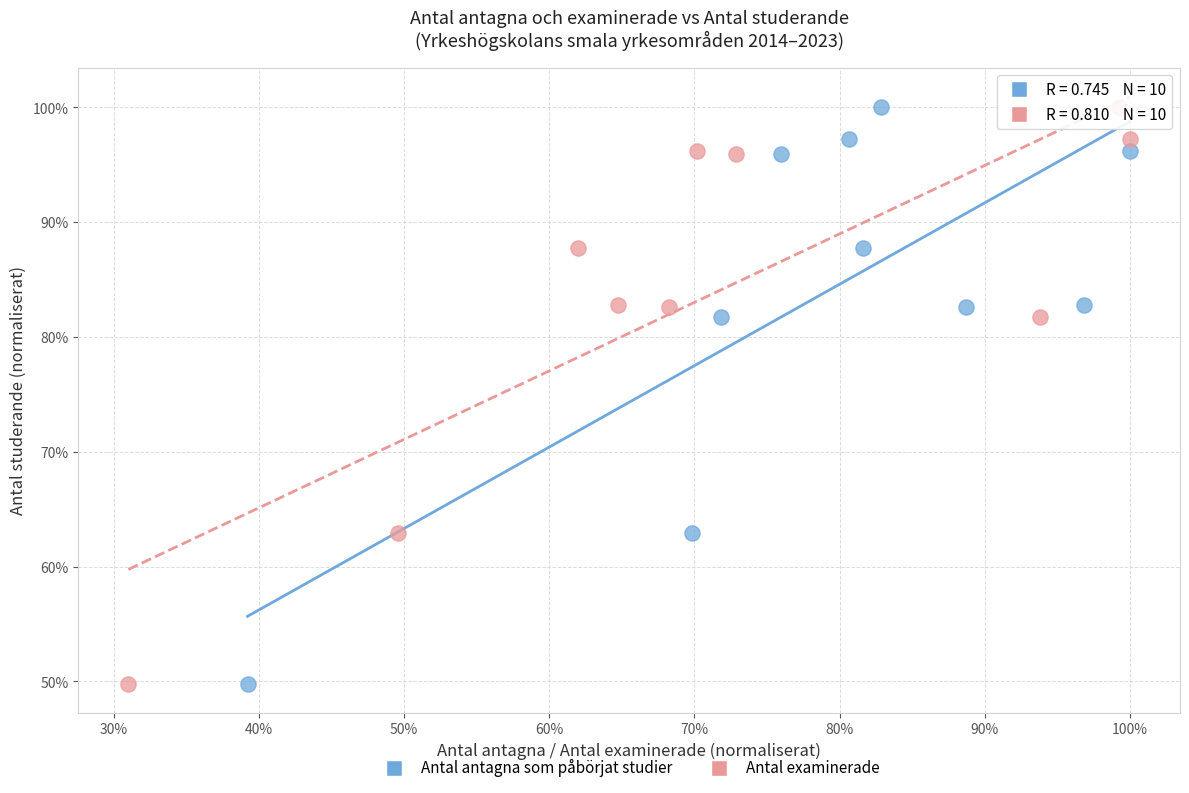

What are all the series names shown in the legend?

Antal antagna som påbörjat studier, Antal examinerade